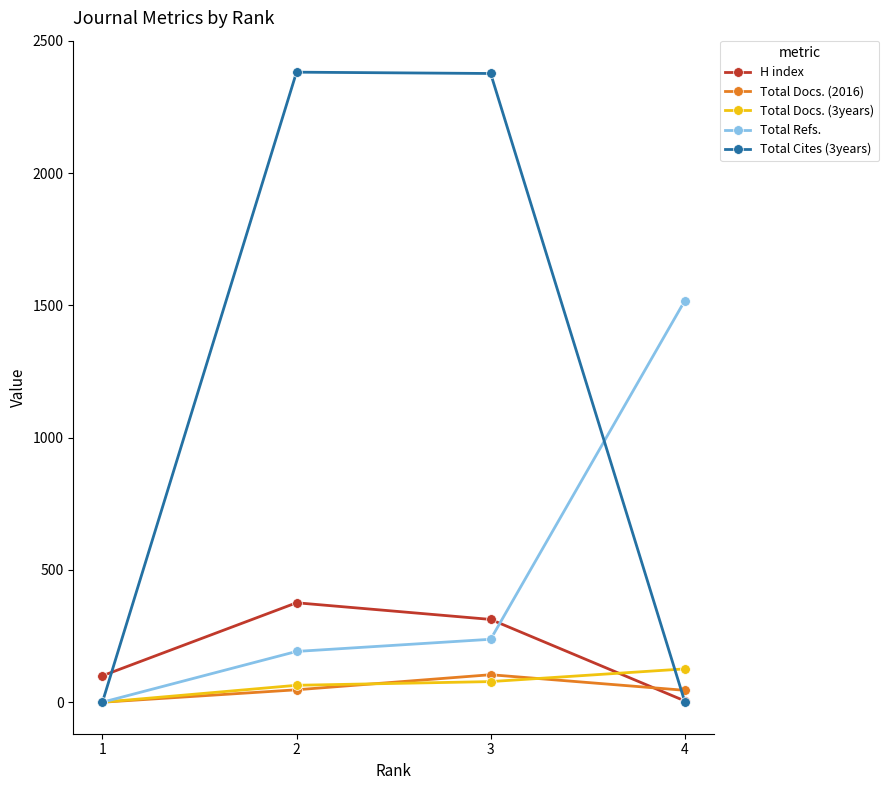

Between 1 and 4, which series saw the biggest shift?

Total Refs.